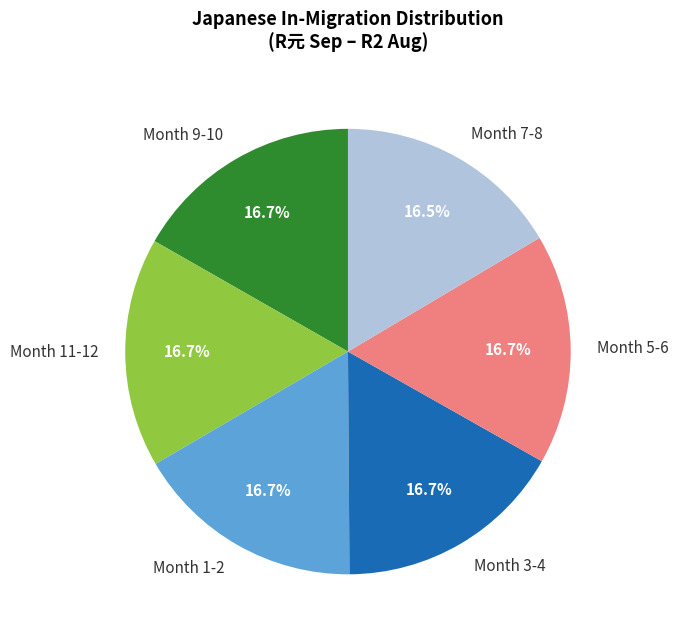

Does any single category account for the majority?

No